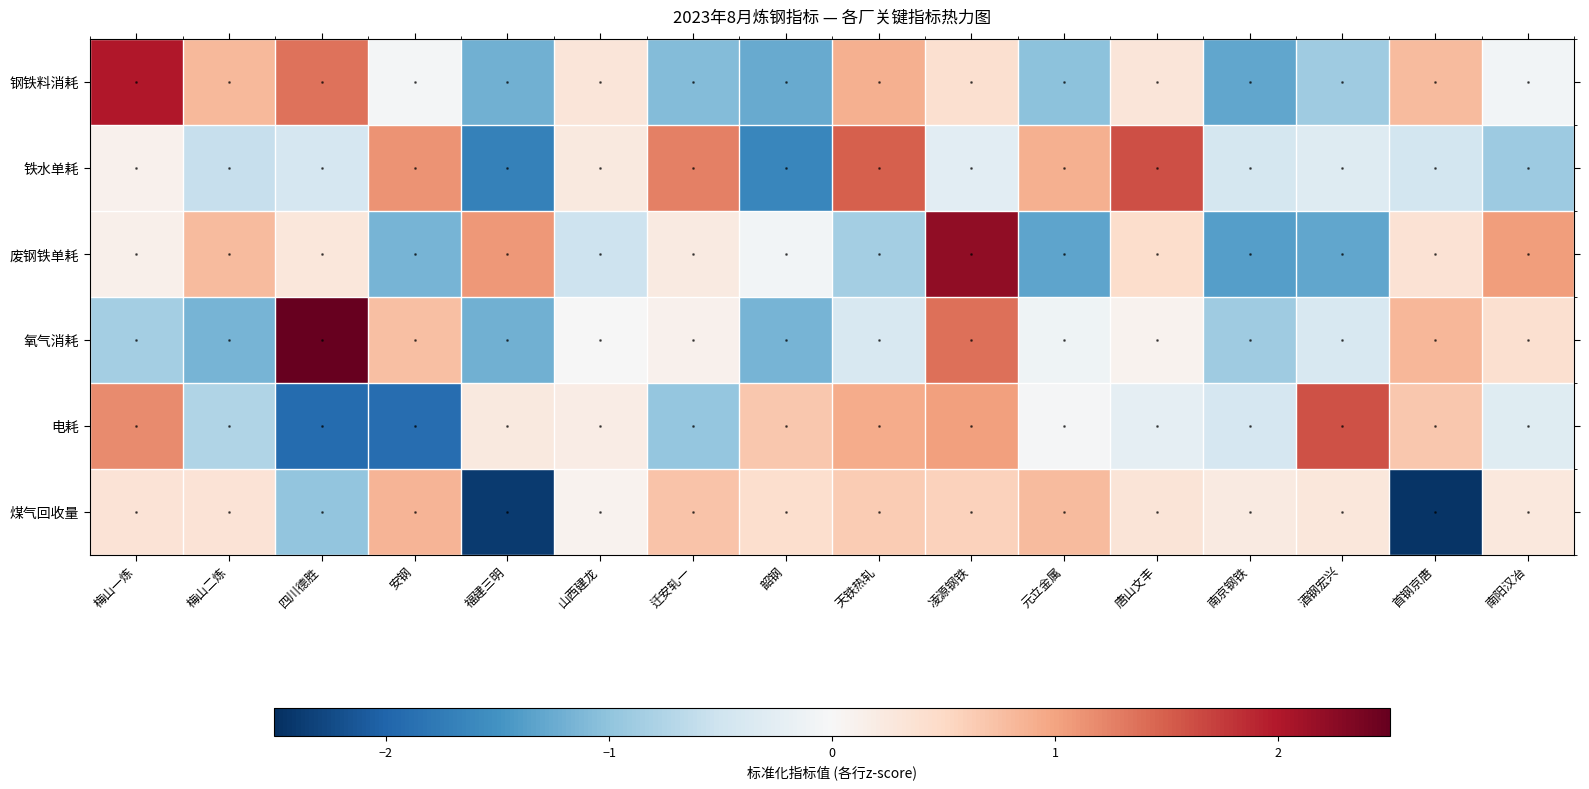

Reading right to left, extract all data points from this chart.

钢铁料消耗: 南阳汉冶=-0.1	首钢京唐=0.8	酒钢宏兴=-0.9	南京钢铁=-1.3	唐山文丰=0.3	元立金属=-1.0	凌源钢铁=0.4	天铁热轧=0.9	韶钢=-1.3	迁安轧一=-1.1	山西建龙=0.3	福建三明=-1.2	安钢=-0.1	四川德胜=1.4	梅山二炼=0.8	梅山一炼=2.0
铁水单耗: 南阳汉冶=-0.9	首钢京唐=-0.5	酒钢宏兴=-0.3	南京钢铁=-0.4	唐山文丰=1.6	元立金属=0.9	凌源钢铁=-0.3	天铁热轧=1.5	韶钢=-1.6	迁安轧一=1.3	山西建龙=0.2	福建三明=-1.7	安钢=1.1	四川德胜=-0.4	梅山二炼=-0.6	梅山一炼=0.1
废钢铁单耗: 南阳汉冶=1.1	首钢京唐=0.4	酒钢宏兴=-1.3	南京钢铁=-1.4	唐山文丰=0.4	元立金属=-1.3	凌源钢铁=2.2	天铁热轧=-0.8	韶钢=-0.1	迁安轧一=0.2	山西建龙=-0.5	福建三明=1.1	安钢=-1.2	四川德胜=0.3	梅山二炼=0.8	梅山一炼=0.1
氧气消耗: 南阳汉冶=0.4	首钢京唐=0.8	酒钢宏兴=-0.4	南京钢铁=-0.9	唐山文丰=0.1	元立金属=-0.1	凌源钢铁=1.4	天铁热轧=-0.4	韶钢=-1.2	迁安轧一=0.1	山西建龙=-0.0	福建三明=-1.2	安钢=0.7	四川德胜=2.6	梅山二炼=-1.2	梅山一炼=-0.9
电耗: 南阳汉冶=-0.3	首钢京唐=0.7	酒钢宏兴=1.6	南京钢铁=-0.4	唐山文丰=-0.2	元立金属=-0.0	凌源钢铁=1.0	天铁热轧=0.9	韶钢=0.7	迁安轧一=-1.0	山西建龙=0.2	福建三明=0.2	安钢=-1.9	四川德胜=-1.9	梅山二炼=-0.8	梅山一炼=1.2
煤气回收量: 南阳汉冶=0.3	首钢京唐=-2.5	酒钢宏兴=0.3	南京钢铁=0.2	唐山文丰=0.3	元立金属=0.8	凌源钢铁=0.6	天铁热轧=0.6	韶钢=0.4	迁安轧一=0.7	山西建龙=0.1	福建三明=-2.4	安钢=0.8	四川德胜=-1.0	梅山二炼=0.3	梅山一炼=0.3